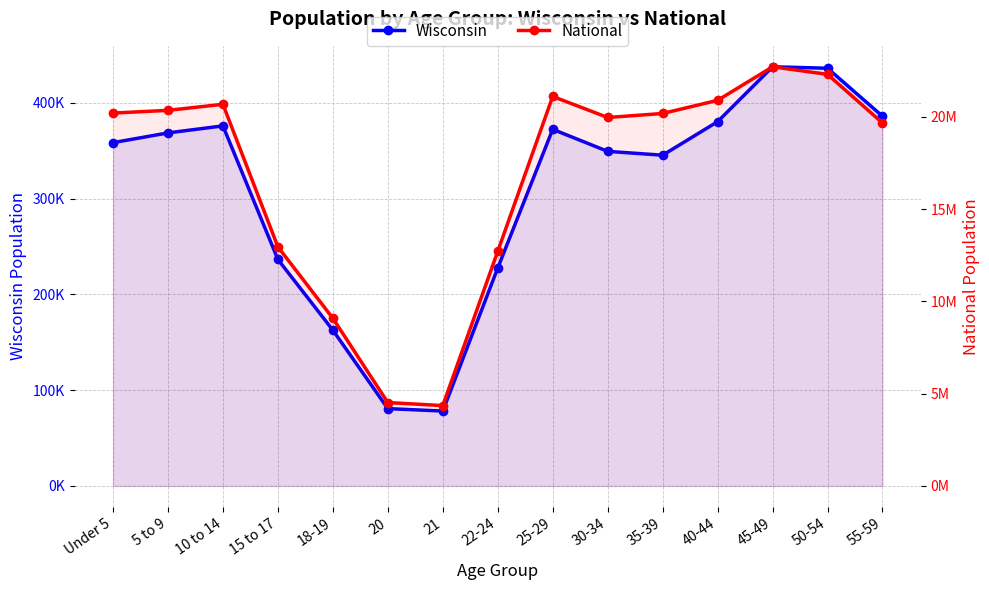

Which category has the highest value in the National series?

45-49